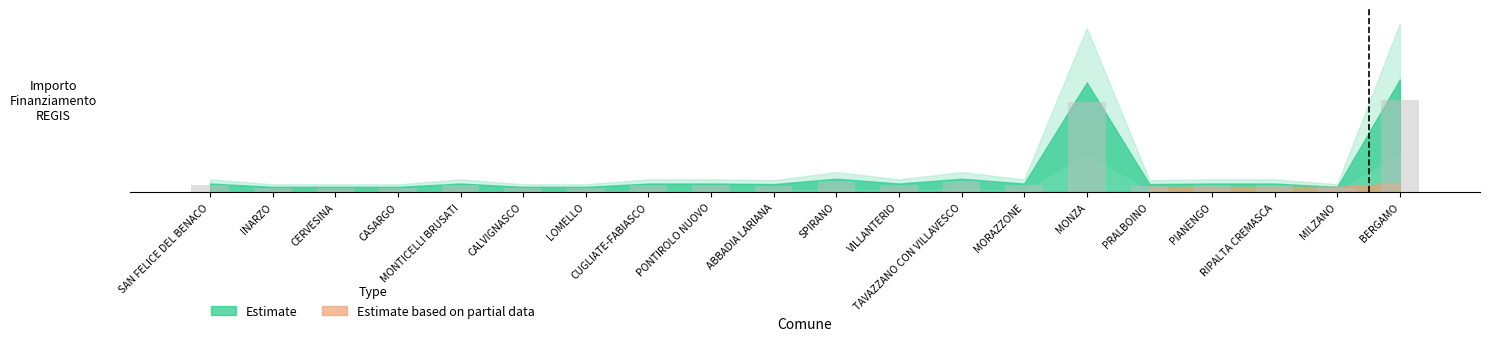

What is the label of the 6th bar from the left?

CALVIGNASCO